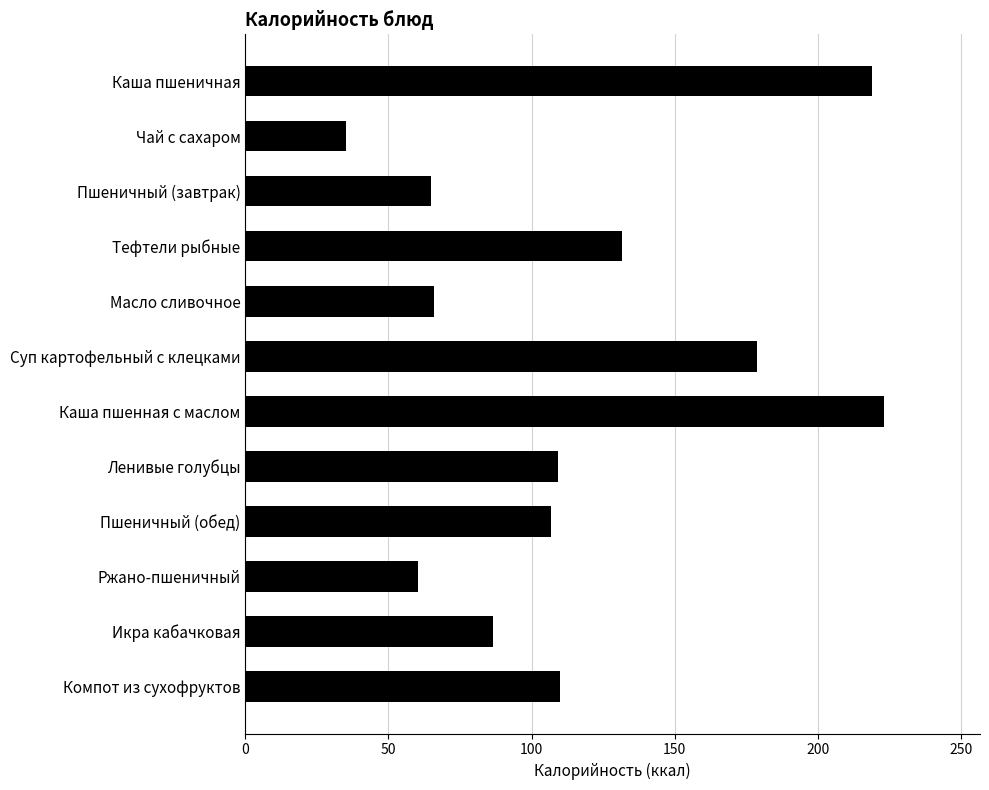

Which category has the lowest value across all series?

Чай с сахаром